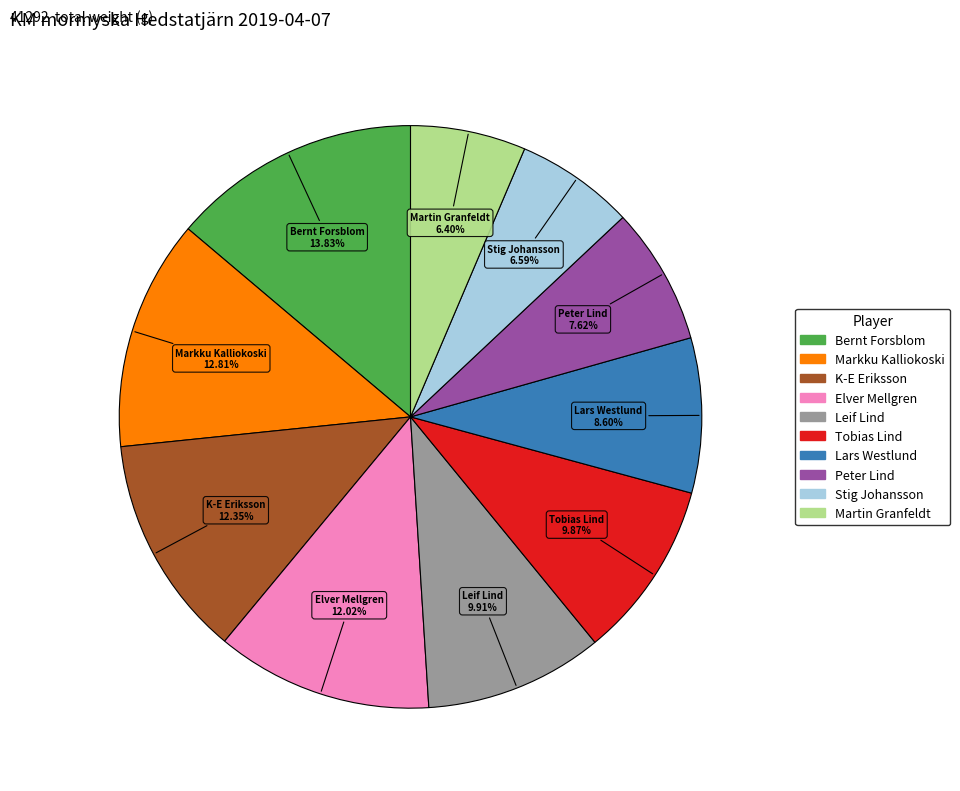

To the nearest percent, what percentage of the pie is Tobias Lind?

10%